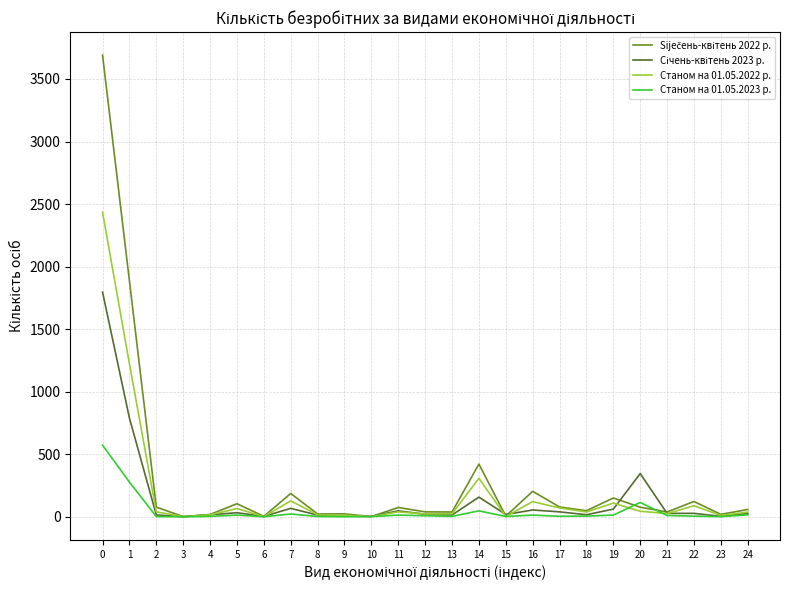

Where is the first local maximum for Станом на 01.05.2022 р.?

5